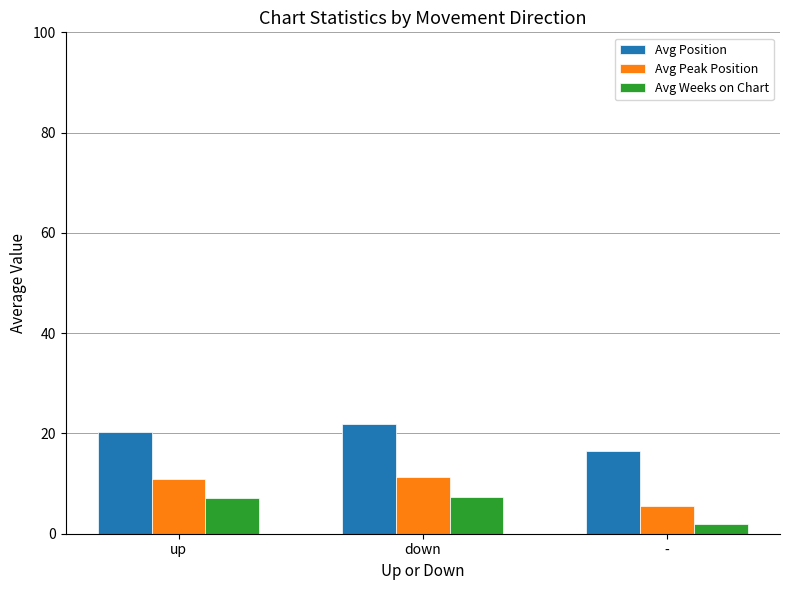

What is the label of the 2nd bar from the right?

down